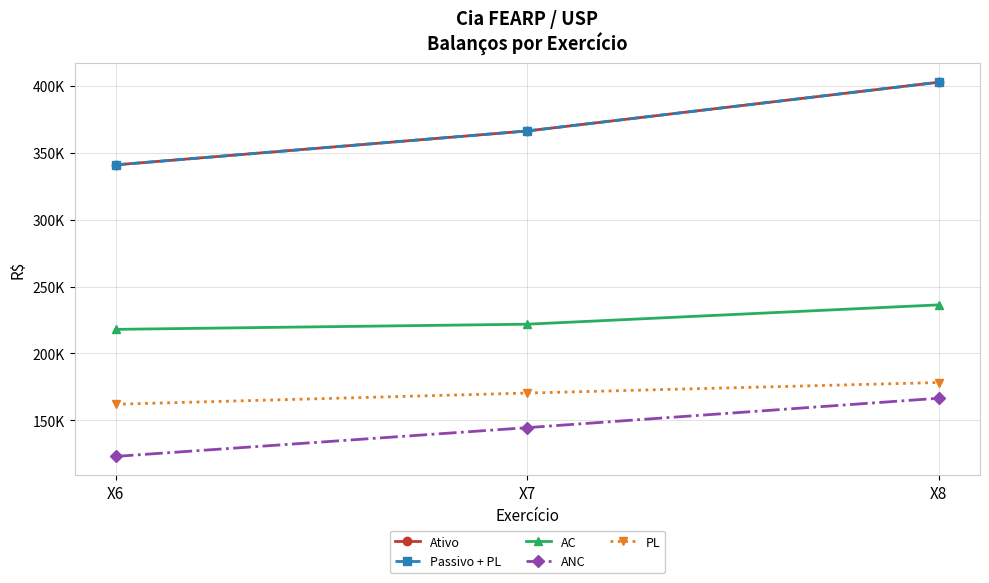

Is the value of AC at X7 greater than the value of Passivo + PL at X8?

No